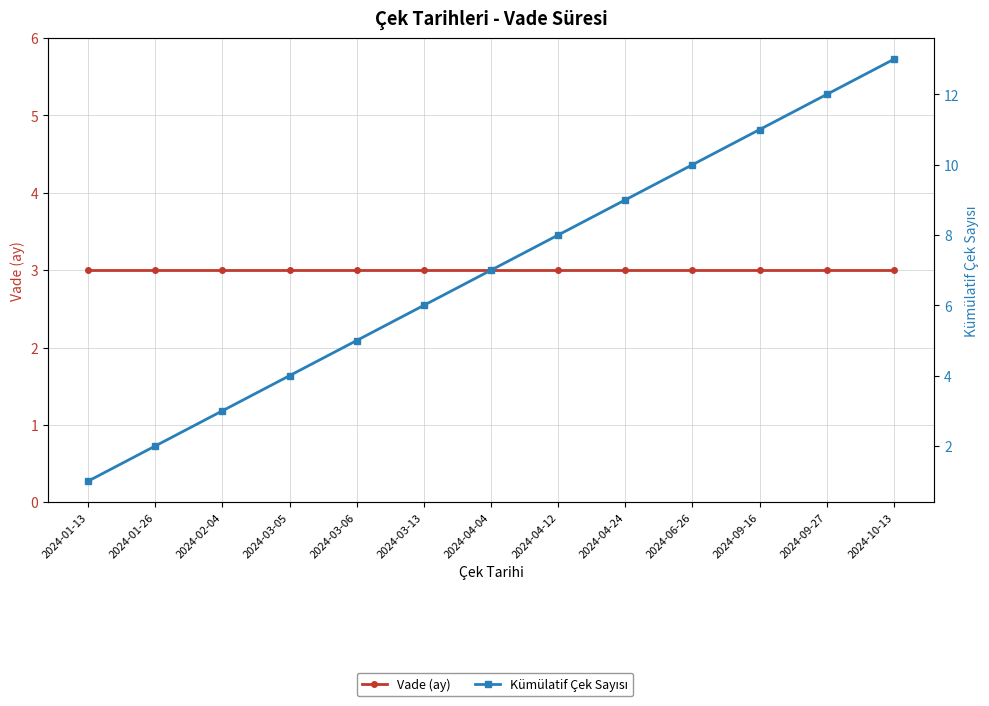

Is the value of Vade (ay) at 2024-01-13 greater than the value of Kümülatif Çek Sayısı at 2024-10-13?

No